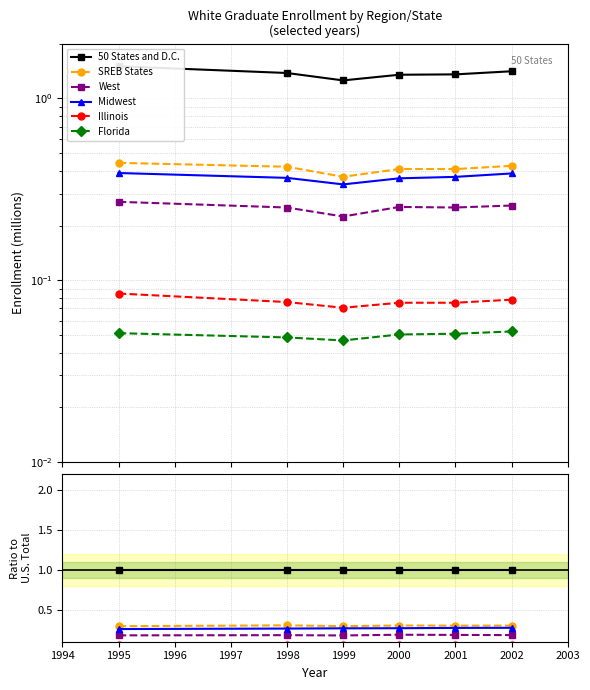

The Florida series shows 0.1 at 1995. True or false?

False